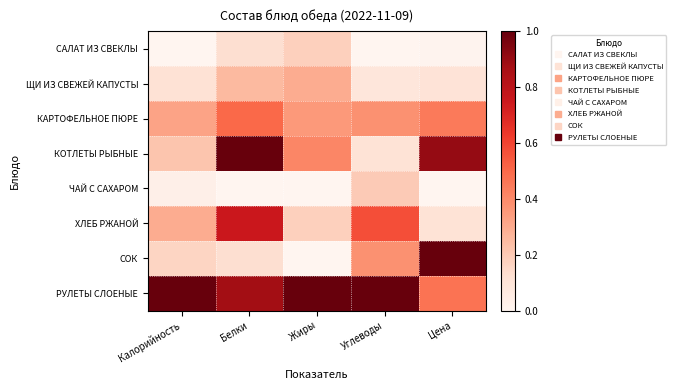

Reading left to right, extract all data points from this chart.

САЛАТ ИЗ СВЕКЛЫ: Калорийность=0.0	Белки=0.1	Жиры=0.2	Углеводы=0.0	Цена=0.0
ЩИ ИЗ СВЕЖЕЙ КАПУСТЫ: Калорийность=0.1	Белки=0.2	Жиры=0.3	Углеводы=0.1	Цена=0.1
КАРТОФЕЛЬНОЕ ПЮРЕ: Калорийность=0.3	Белки=0.5	Жиры=0.4	Углеводы=0.4	Цена=0.4
КОТЛЕТЫ РЫБНЫЕ: Калорийность=0.2	Белки=1.0	Жиры=0.4	Углеводы=0.1	Цена=0.9
ЧАЙ С САХАРОМ: Калорийность=0.0	Белки=0.0	Жиры=0.0	Углеводы=0.2	Цена=0.0
ХЛЕБ РЖАНОЙ: Калорийность=0.3	Белки=0.8	Жиры=0.2	Углеводы=0.6	Цена=0.1
СОК: Калорийность=0.2	Белки=0.1	Жиры=0.0	Углеводы=0.4	Цена=1.0
РУЛЕТЫ СЛОЕНЫЕ: Калорийность=1.0	Белки=0.9	Жиры=1.0	Углеводы=1.0	Цена=0.5